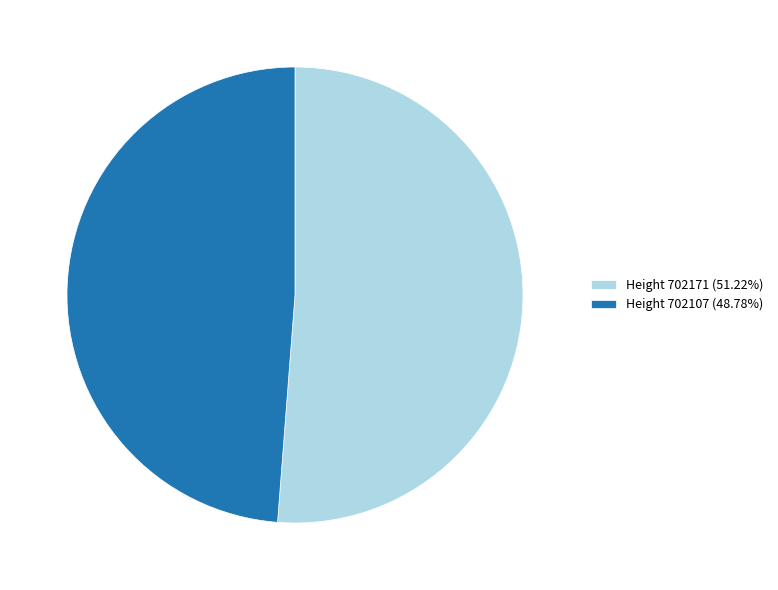

Is the sum of Height 702107 (48.78%) and Height 702171 (51.22%) greater than half?

Yes